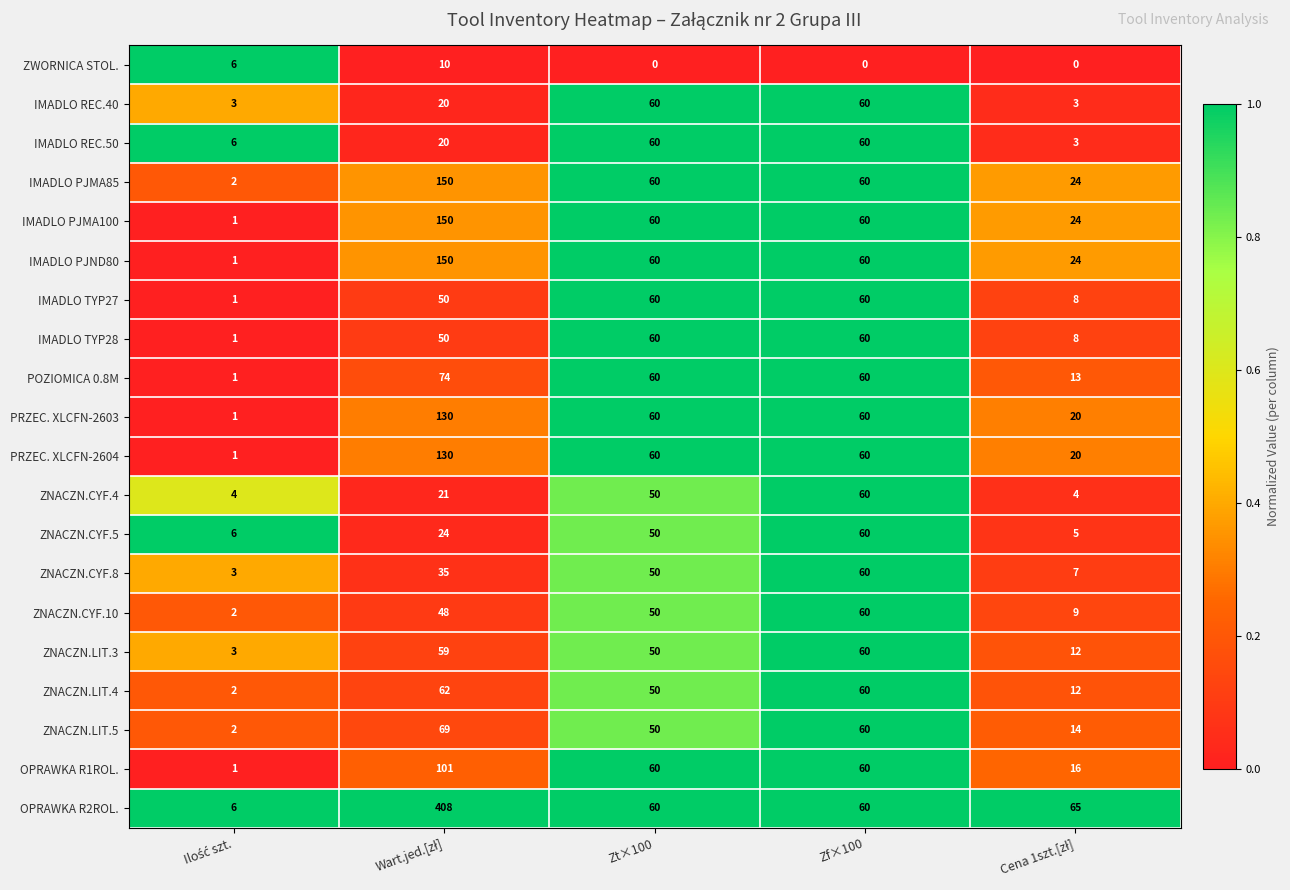

What is the maximum value for ZNACZN.LIT.3?

60